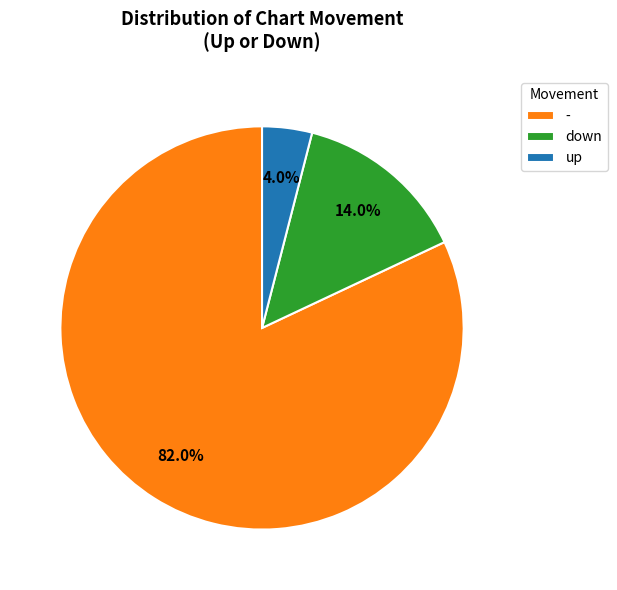

Is there any slice that represents more than half of the pie?

Yes